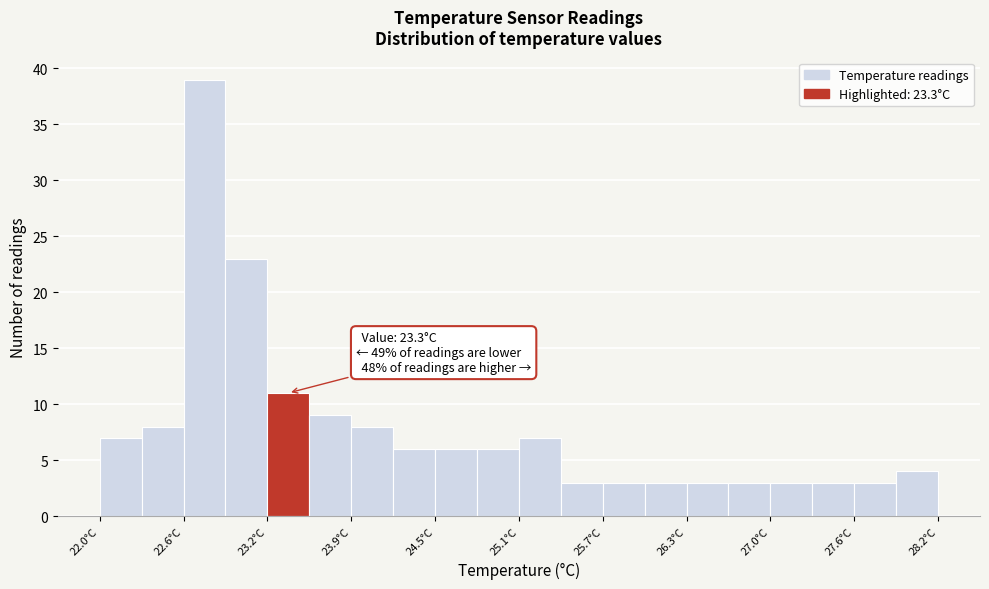

Around what value on the x-axis is the tallest bar? Give the approximate position of its centre, as read against the axis.

22.8